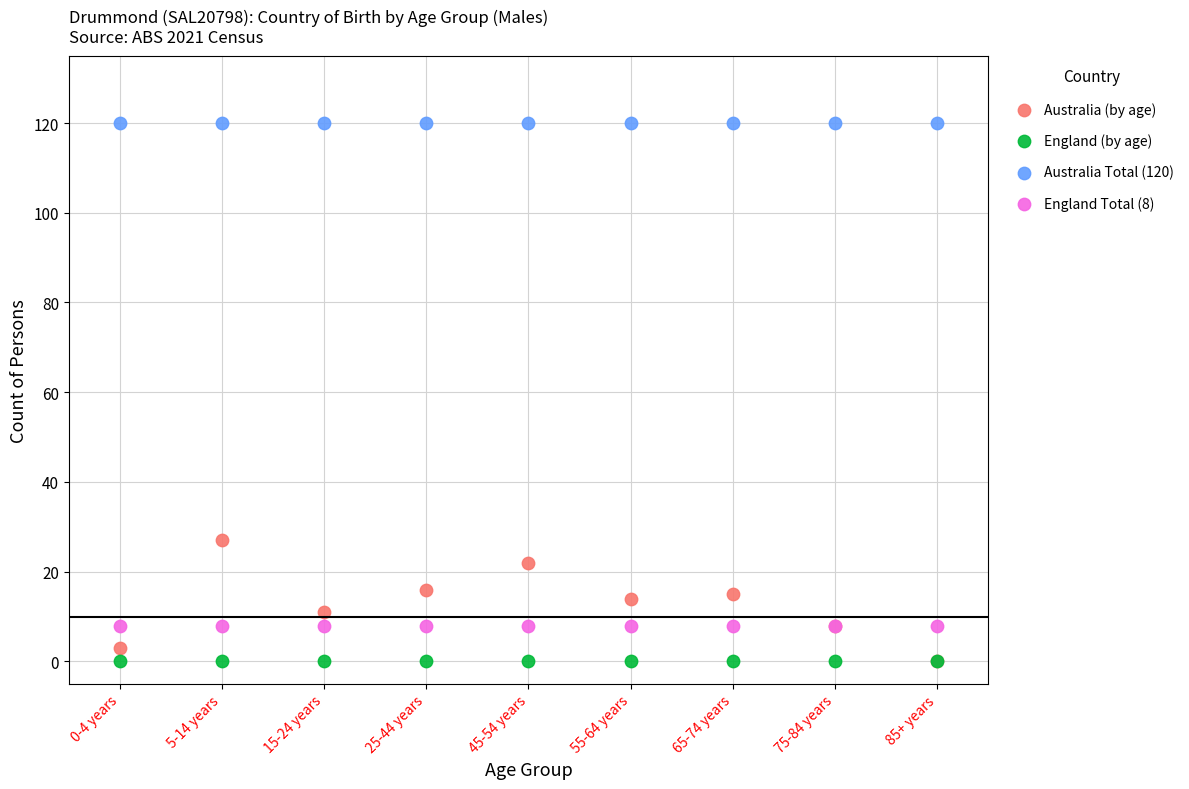

What are all the series names shown in the legend?

Australia (by age), England (by age), Australia Total (120), England Total (8)